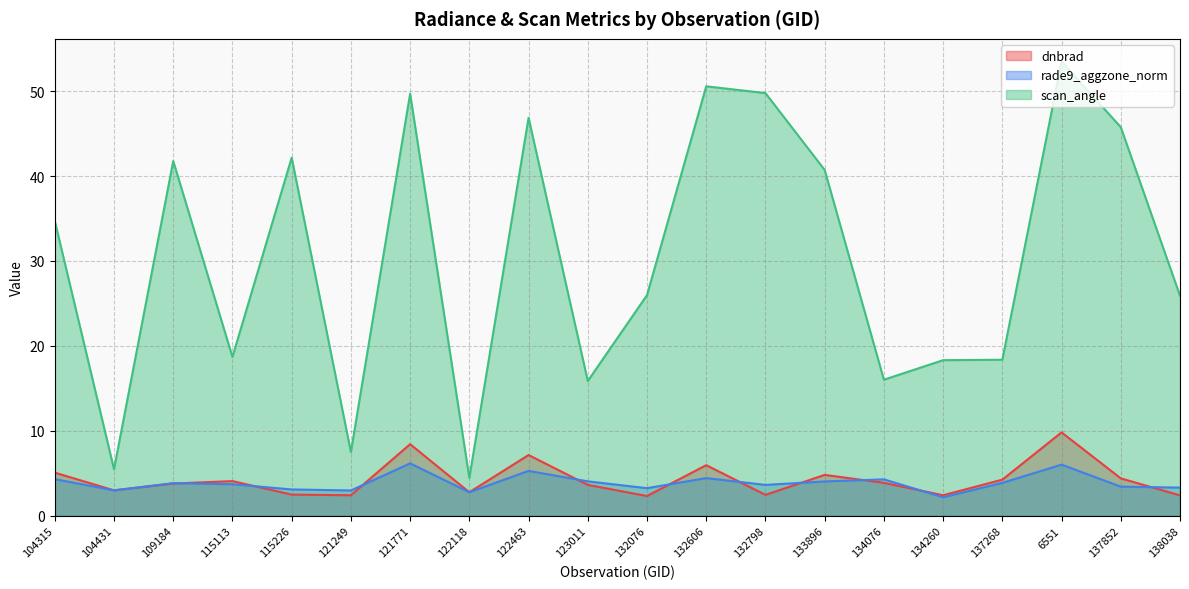

What position from the left is 134260?

16